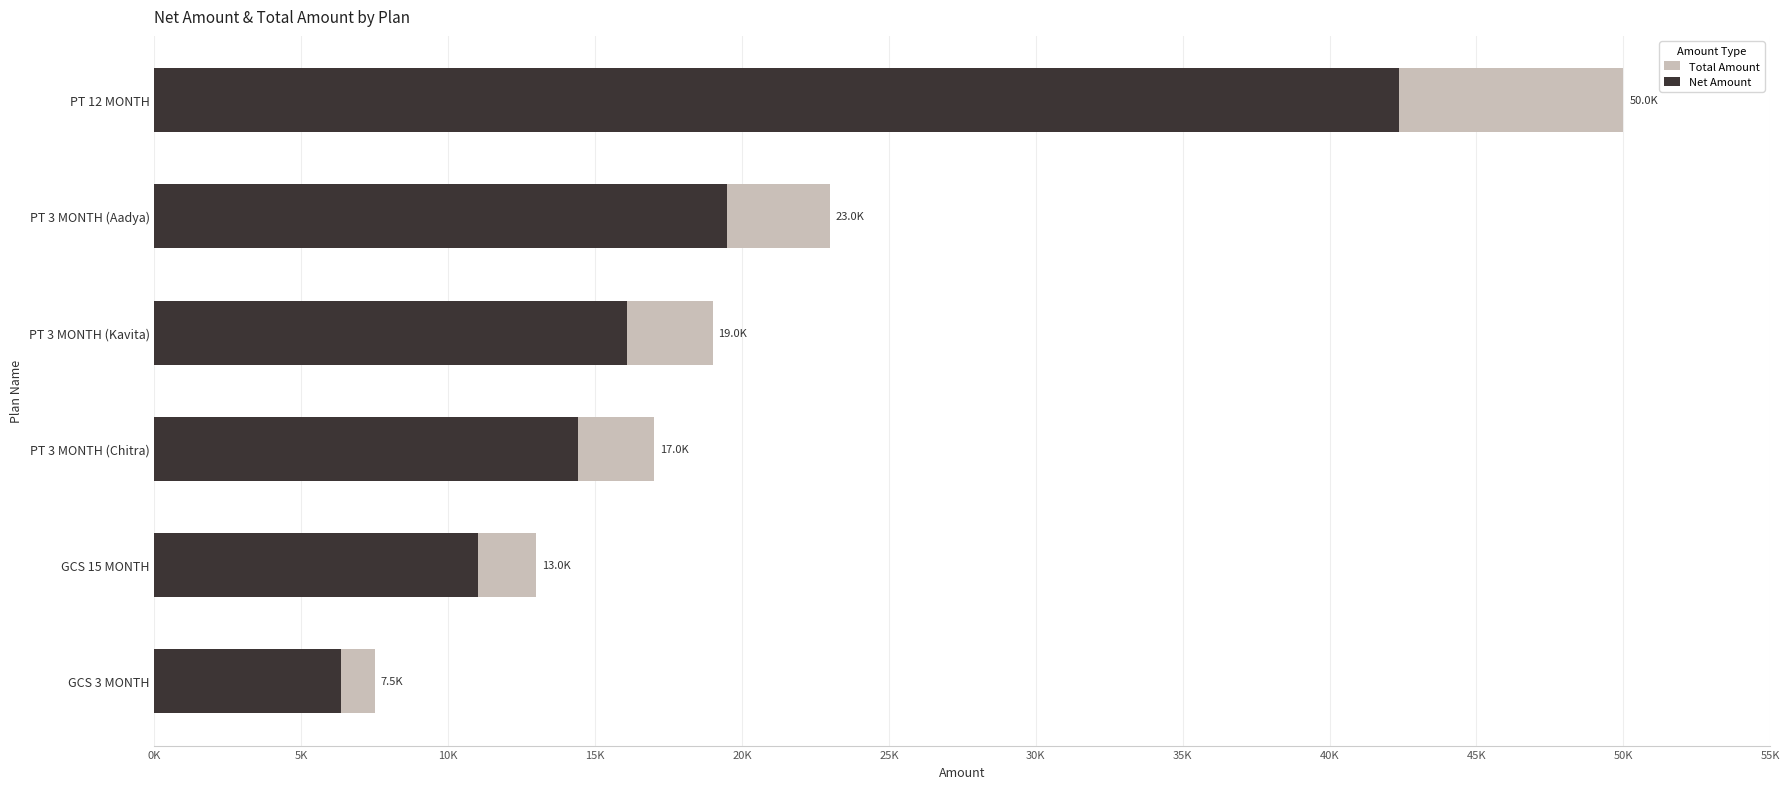

Which series changed the most between PT 3 MONTH (Aadya) and PT 3 MONTH (Chitra)?

Total Amount